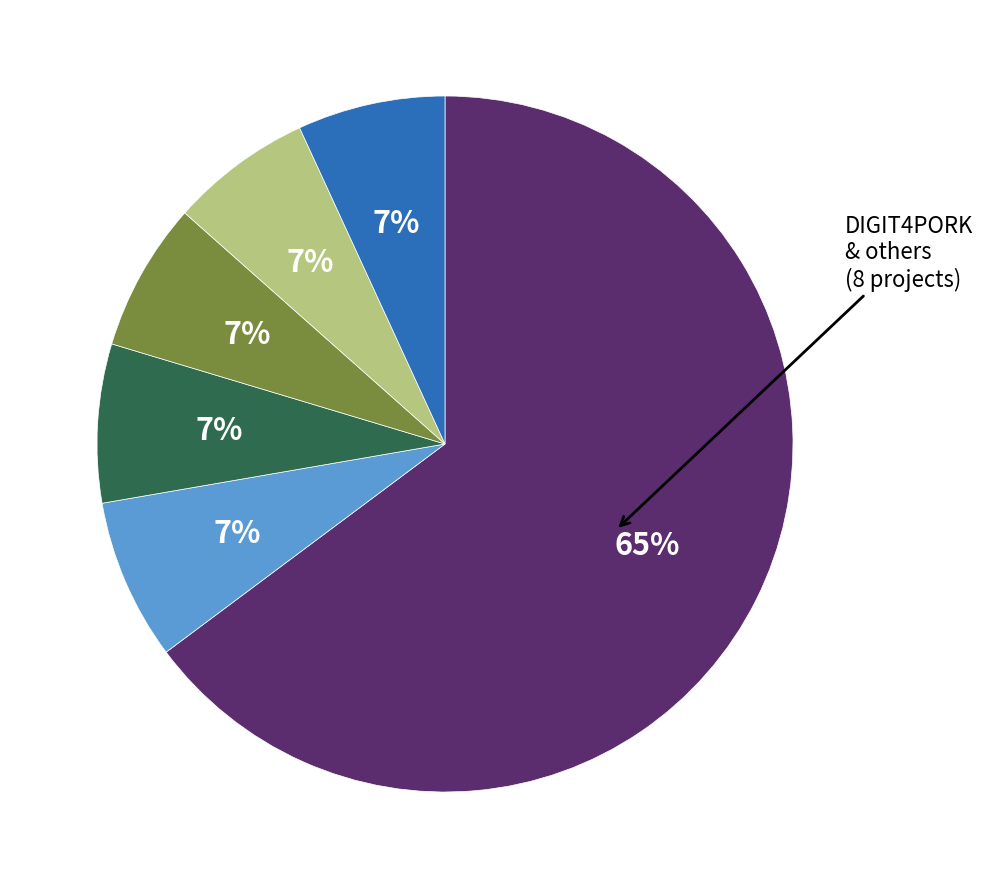

To the nearest percent, what is the difference between the largest and smallest slice percentages?

58%